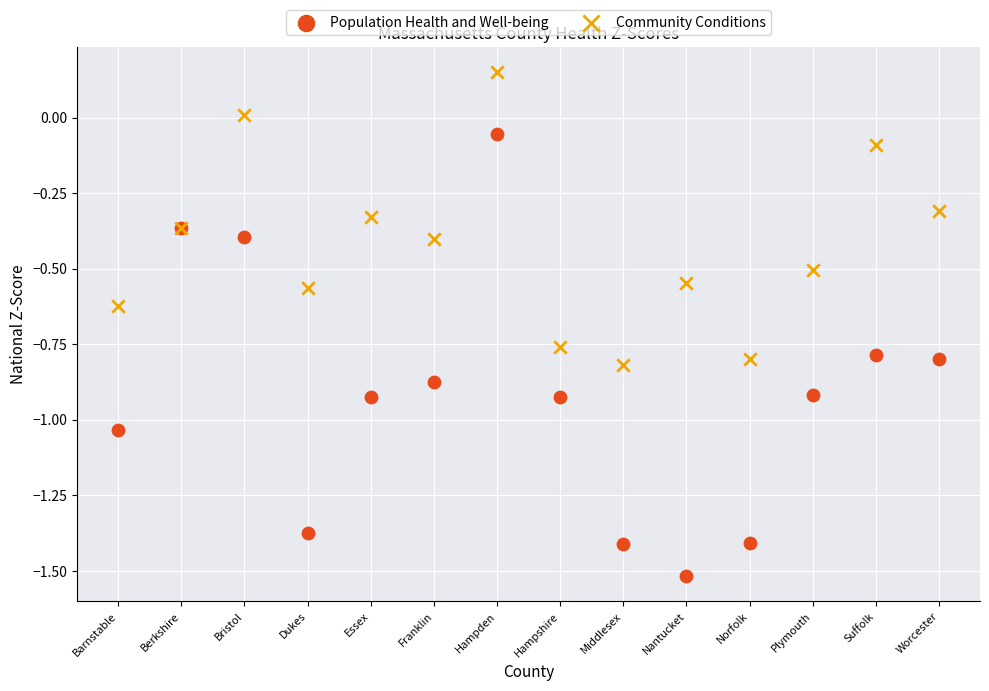

Which series contains the lowest Y value?

Population Health and Well-being